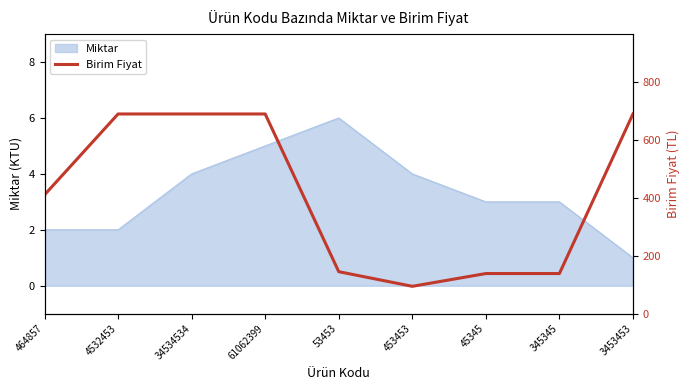

What is the value of the 8th point from the left?

138.6